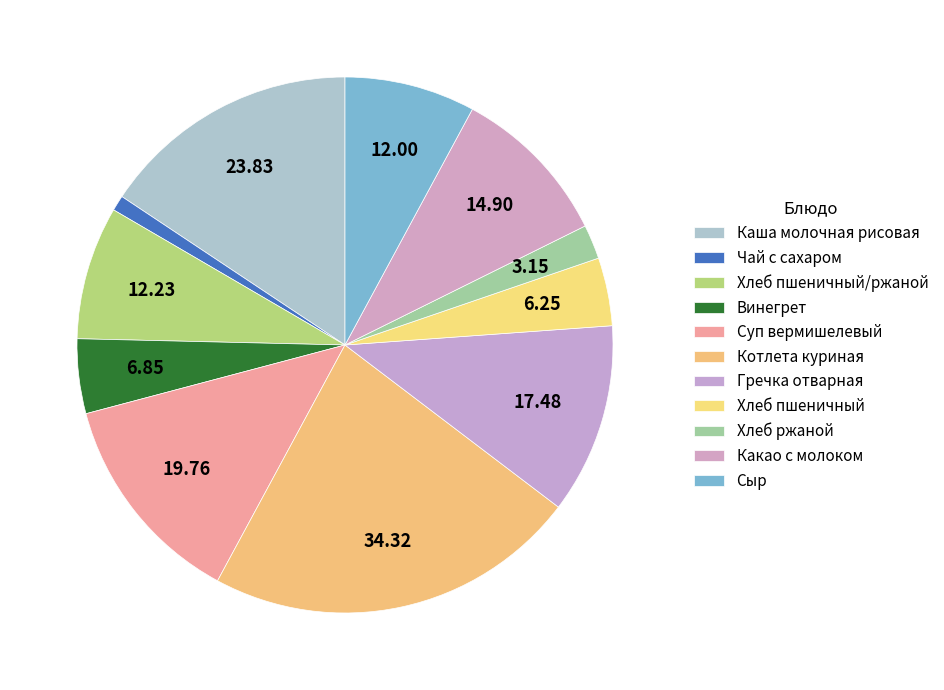

What percentage is NOT represented by Суп вермишелевый?

87.0%